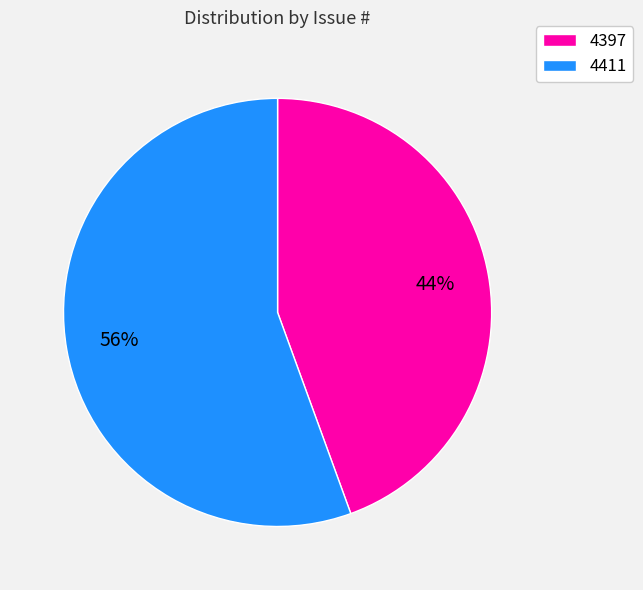

Which category has the smallest portion of the pie?

4397